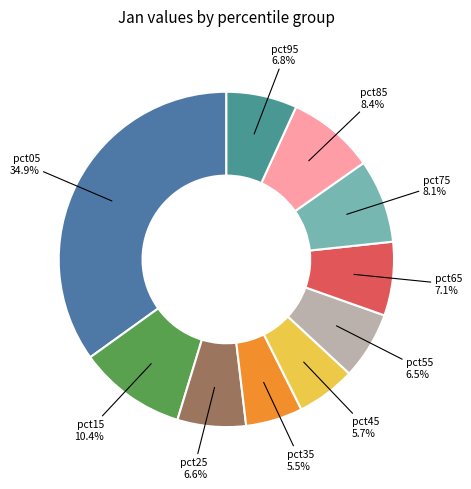

How many slices are in this pie chart?

10